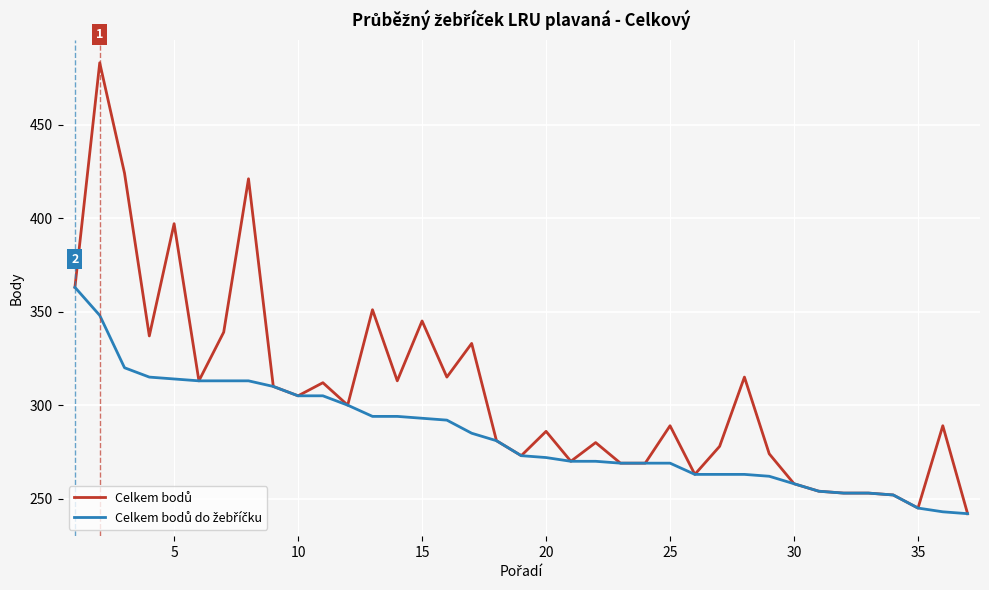

What is the minimum value shown in the chart?

242